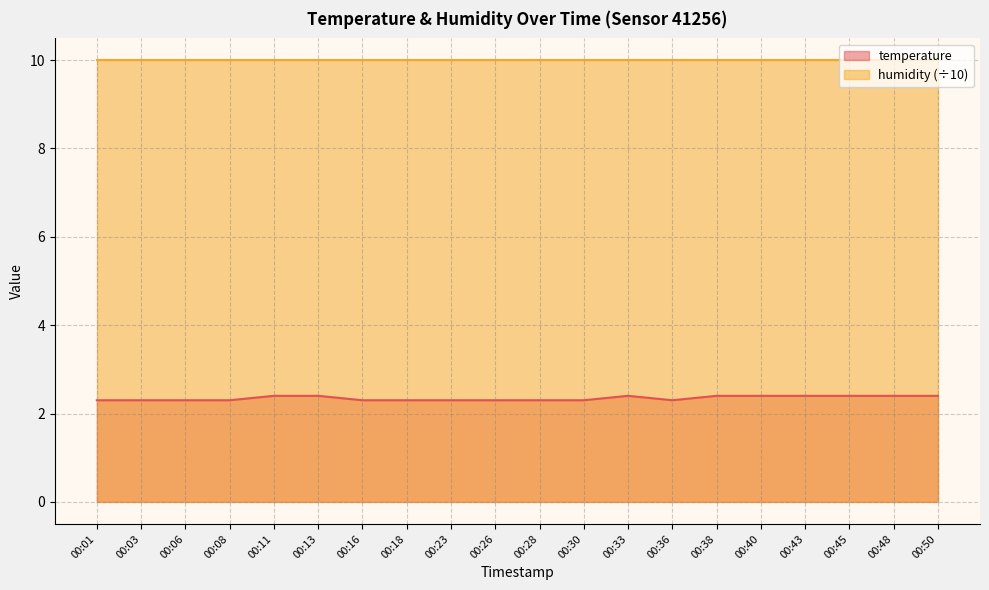

Reading left to right, what are all the values shown in this chart?

00:01=2.3	00:03=2.3	00:06=2.3	00:08=2.3	00:11=2.4	00:13=2.4	00:16=2.3	00:18=2.3	00:23=2.3	00:26=2.3	00:28=2.3	00:30=2.3	00:33=2.4	00:36=2.3	00:38=2.4	00:40=2.4	00:43=2.4	00:45=2.4	00:48=2.4	00:50=2.4